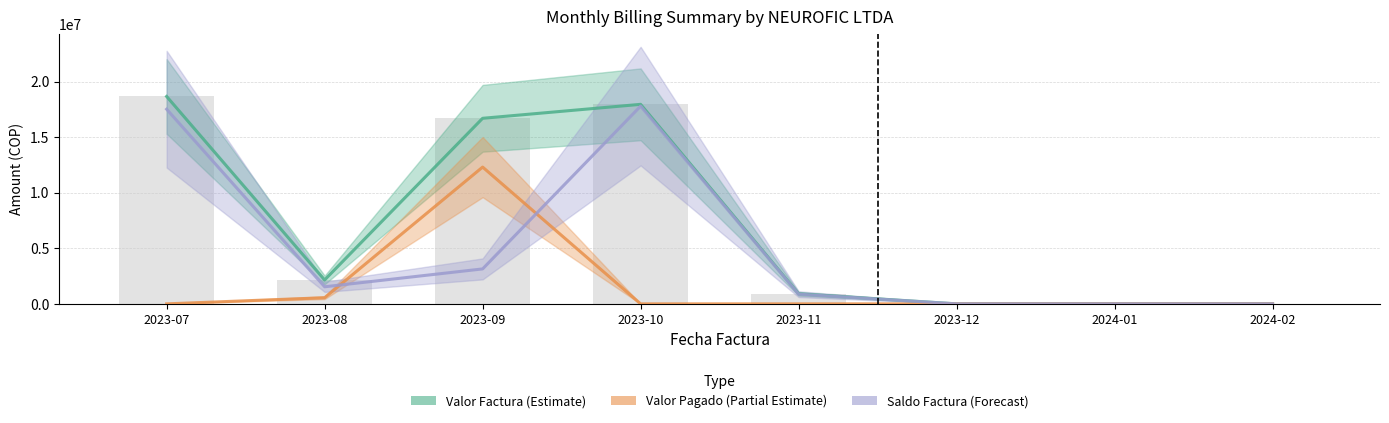

What is the difference between the second highest and minimum values in the VALOR PAGADO POR LA EPS series?

553252